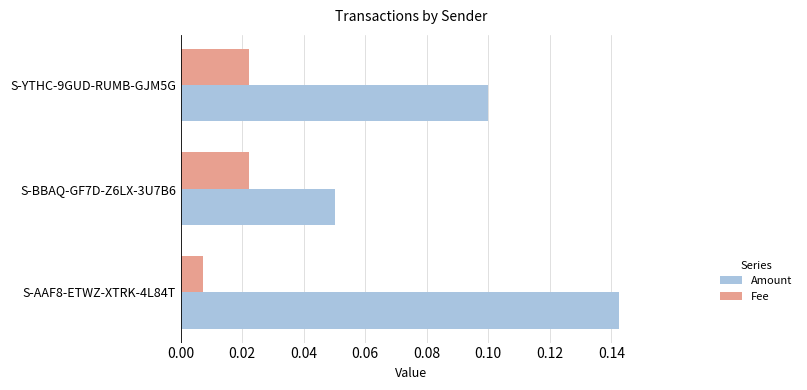

At how many categories does at least one series exceed 0?

3